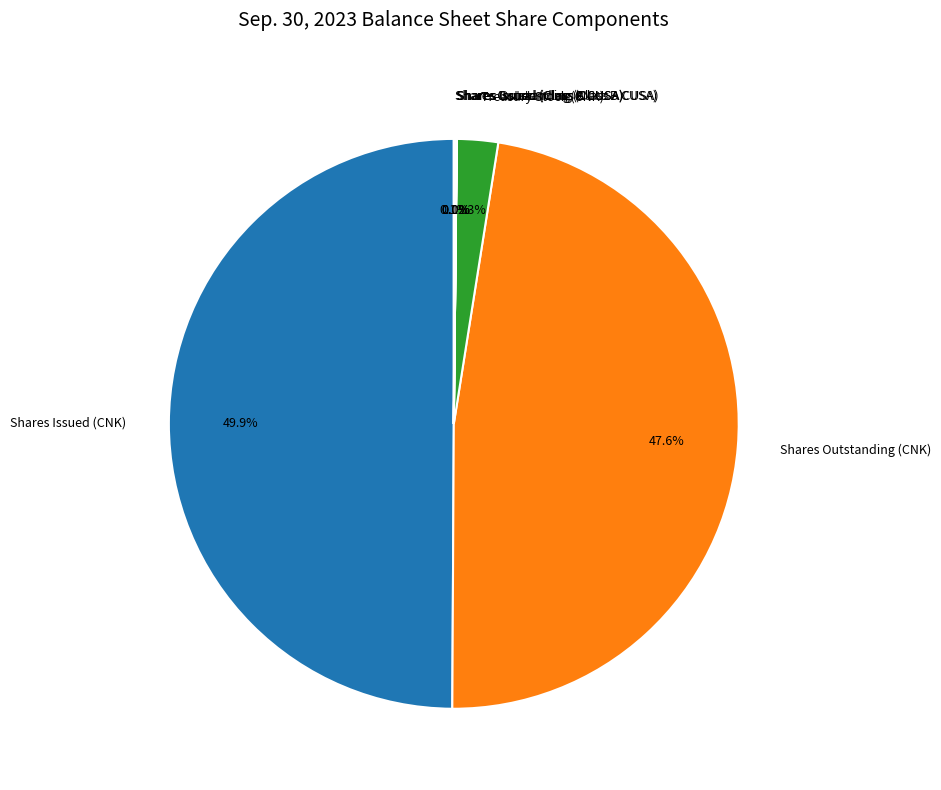

What is the largest slice in the pie chart?

Shares Issued (CNK)